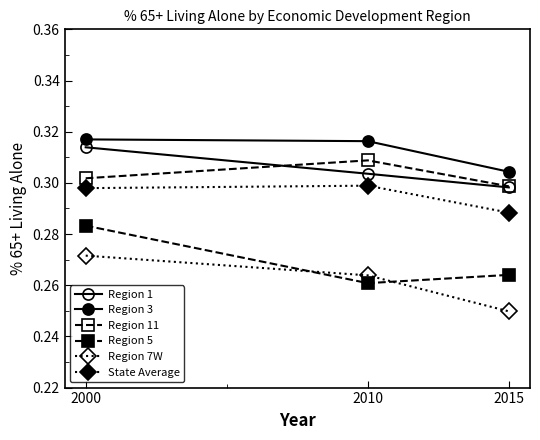

How many lines are shown in the chart?

6